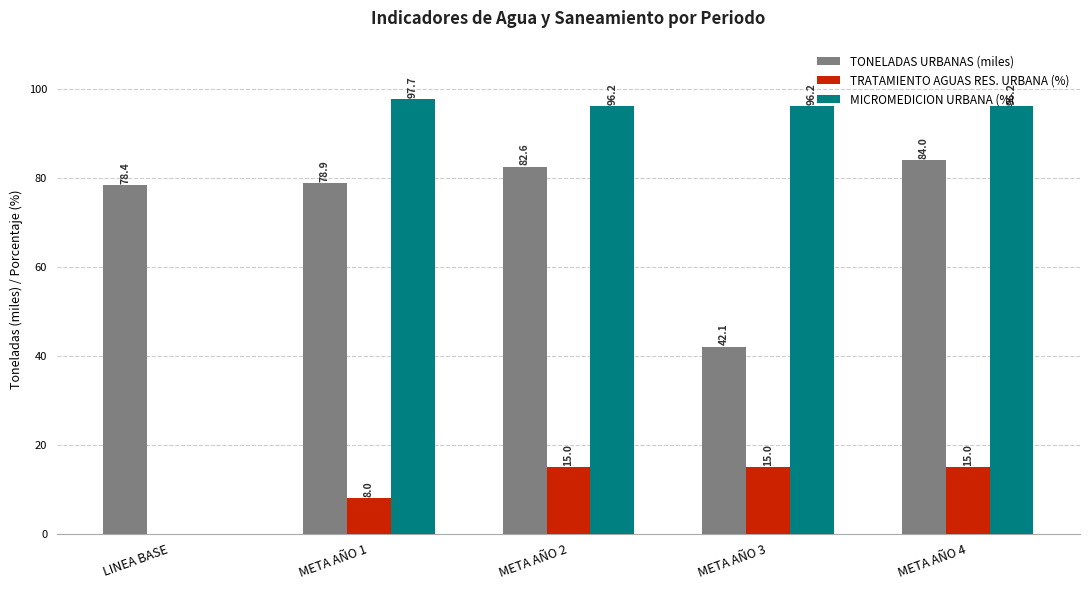

What is the total value across all series at META AÑO 4?

195.2